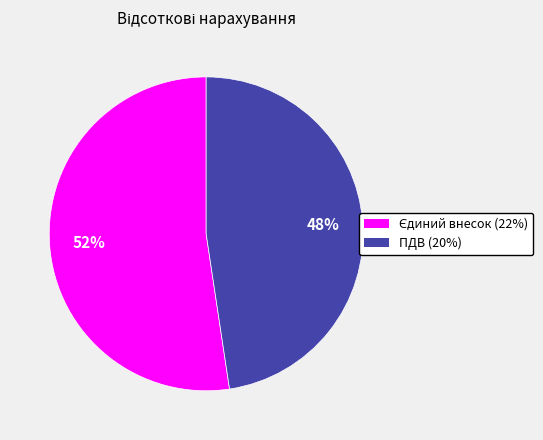

To the nearest percent, what is the average slice percentage?

50%